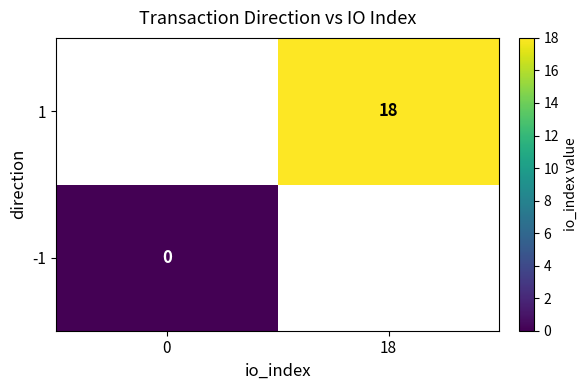

The 1 series shows 26 at 18. True or false?

False